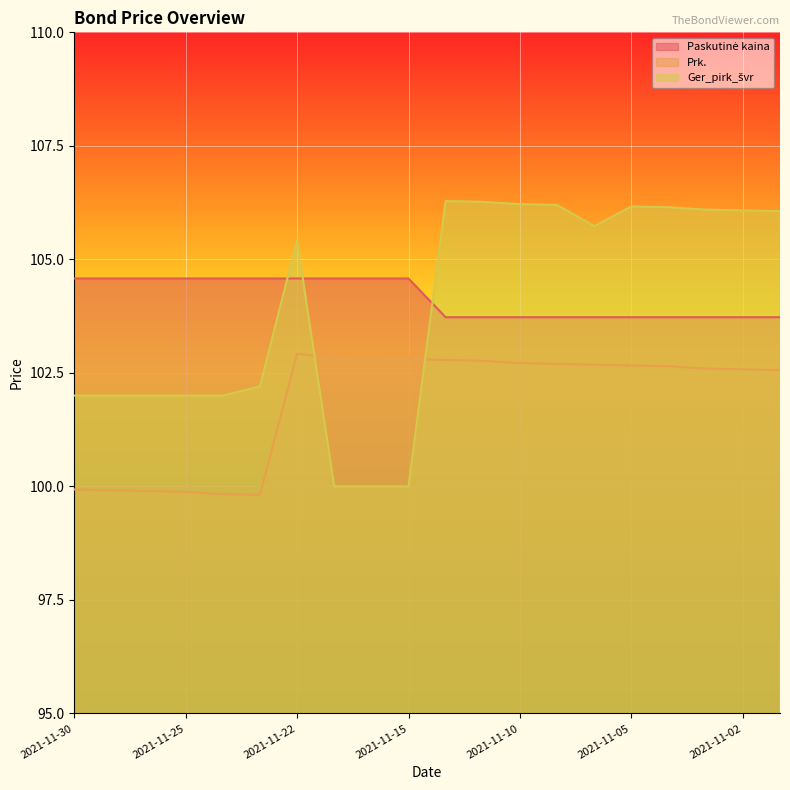

What is the difference between the maximum and minimum values in the Paskutinė kaina series?

0.9